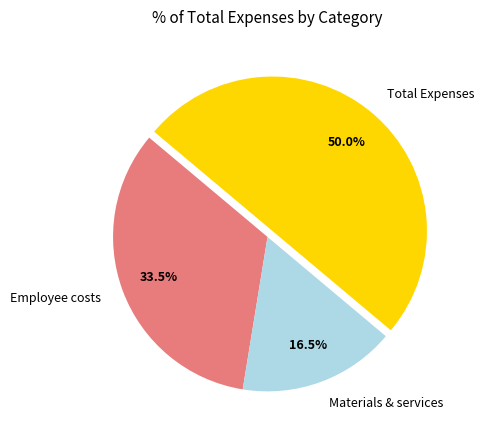

What percentage is NOT represented by Employee costs?

66.5%